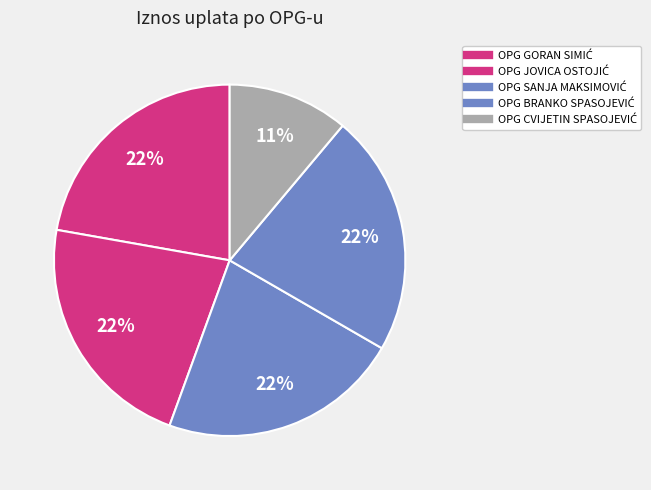

How many segments does this pie chart have?

5